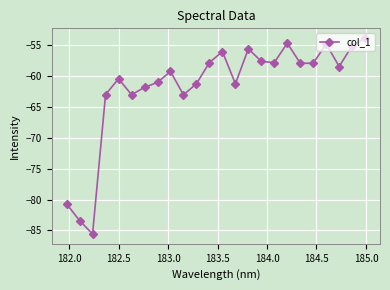

What is the difference between the maximum and minimum values?

31.7